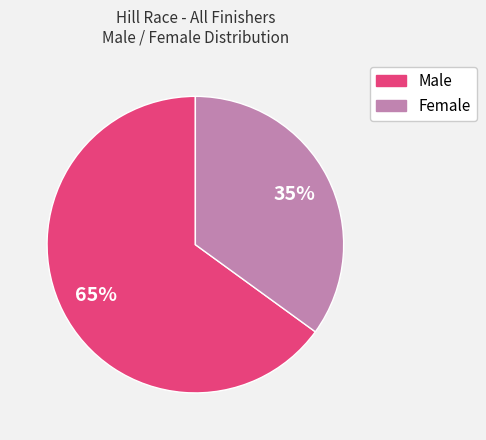

What is the ratio of the value at Female to the value at Male?

0.5